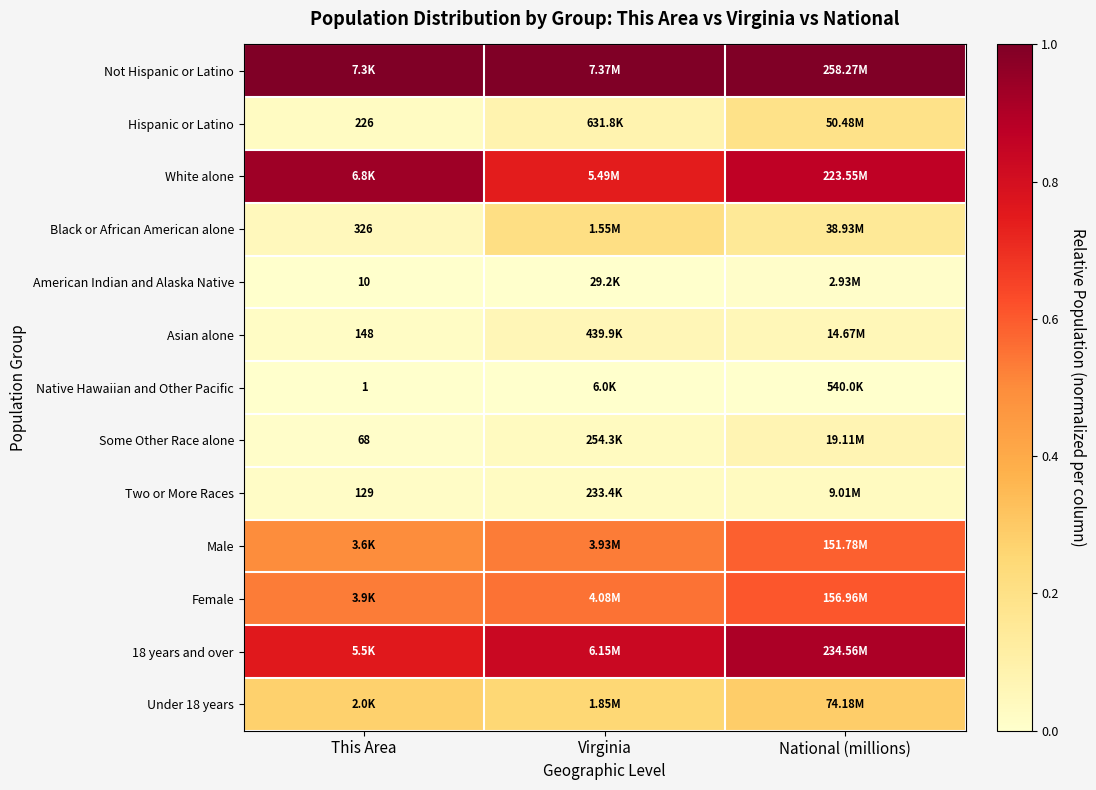

Rank the series at This Area from highest to lowest value.

Not Hispanic or Latino, White alone, 18 years and over, Female, Male, Under 18 years, Black or African American alone, Hispanic or Latino, Asian alone, Two or More Races, Some Other Race alone, American Indian and Alaska Native, Native Hawaiian and Other Pacific